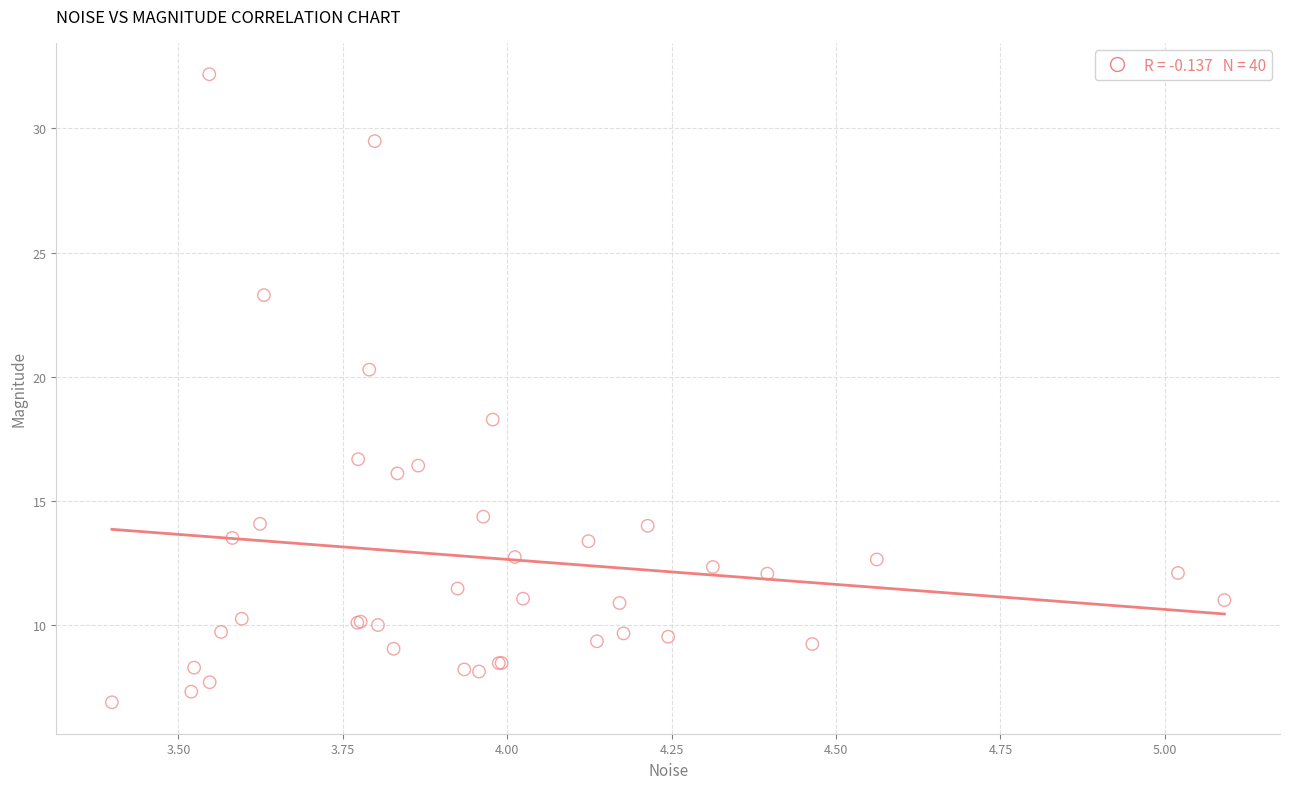

What Y value in the scatter plot is closest to 19?

18.3